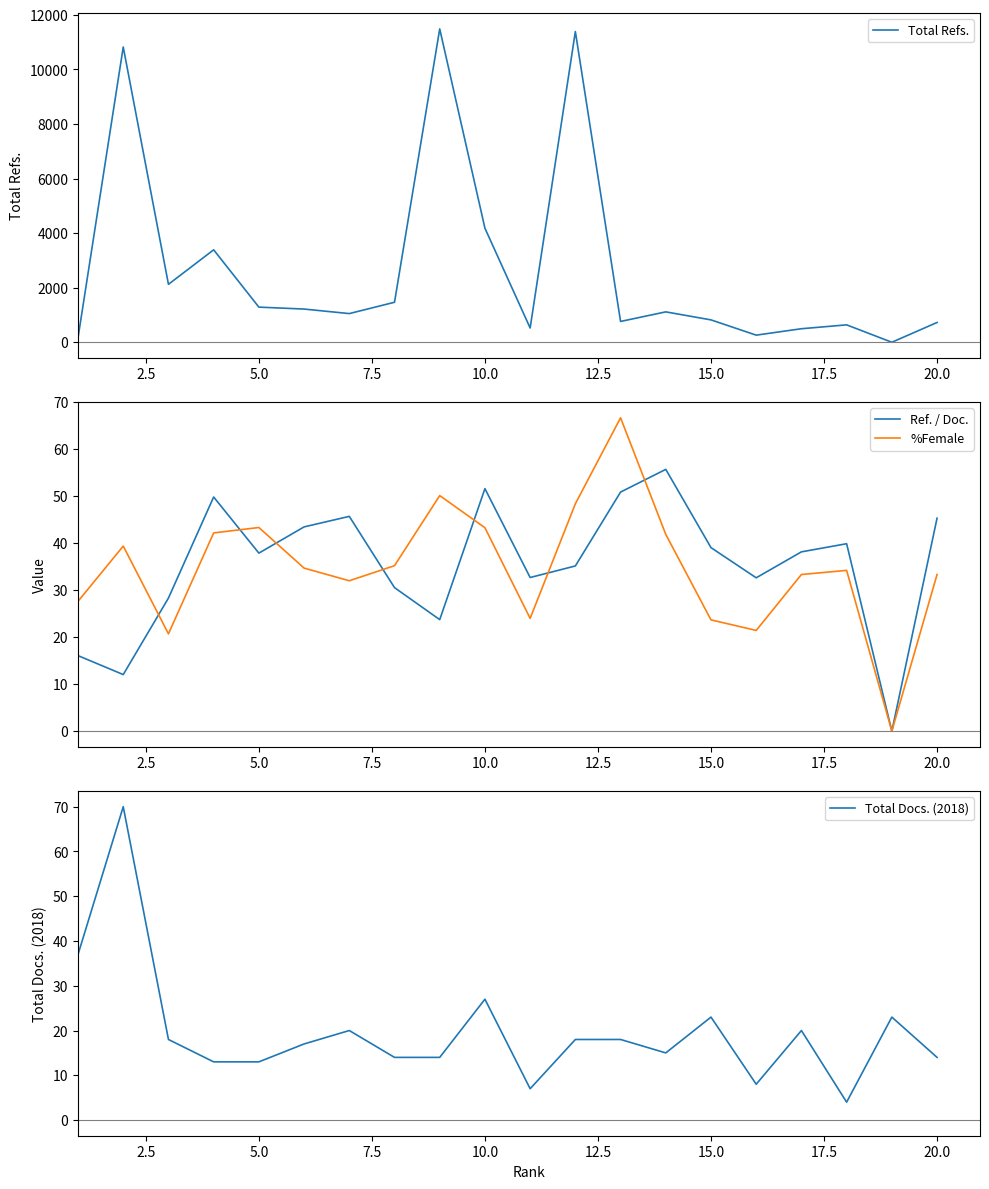

True or false: %Female has a value of 33.3 at 20.0.

True